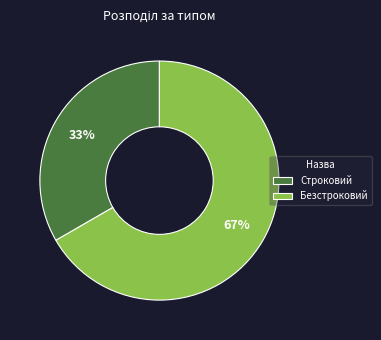

Which category has the biggest portion of the pie?

Безстроковий